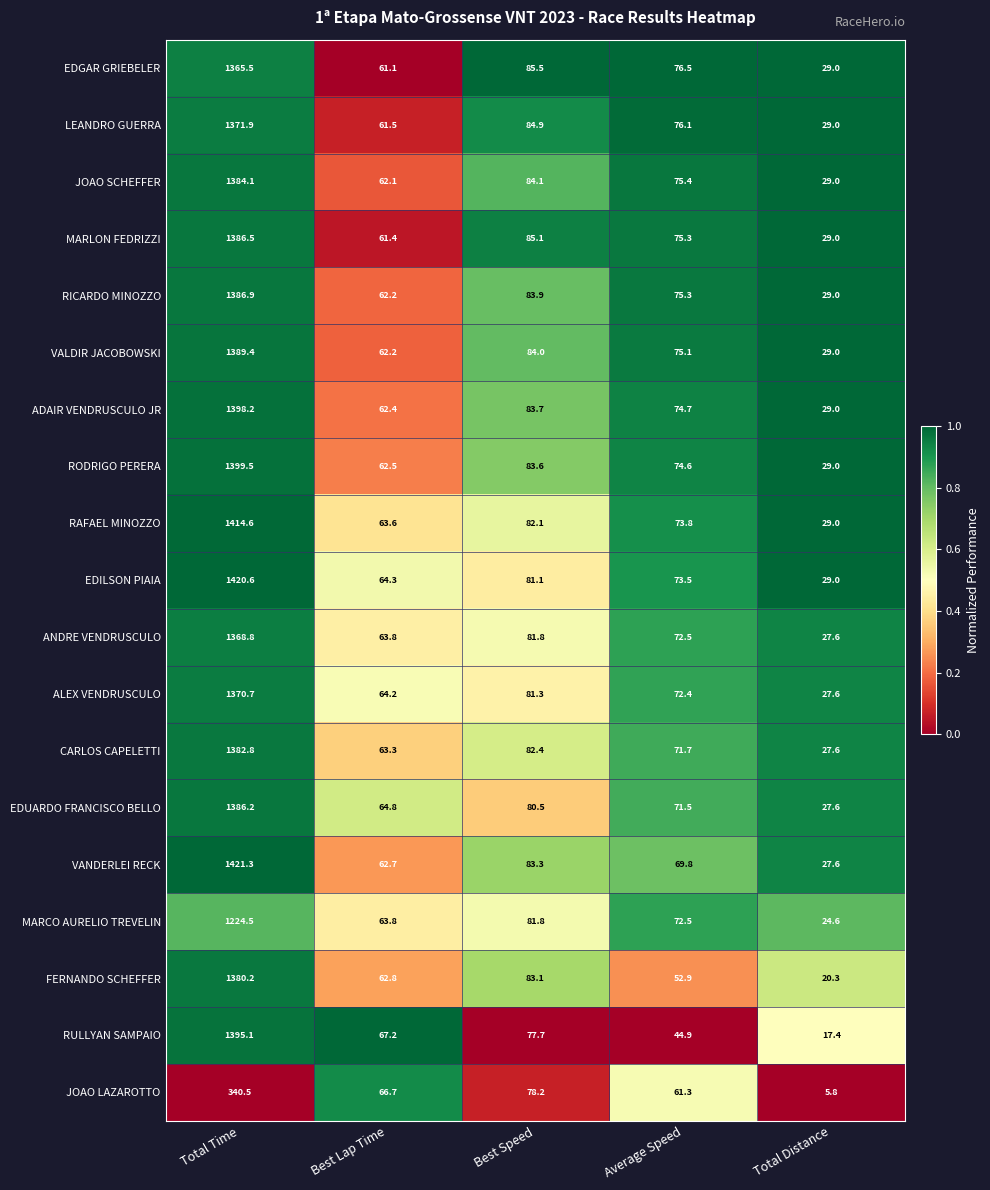

Which series has the largest total across all categories?

EDILSON PIAIA